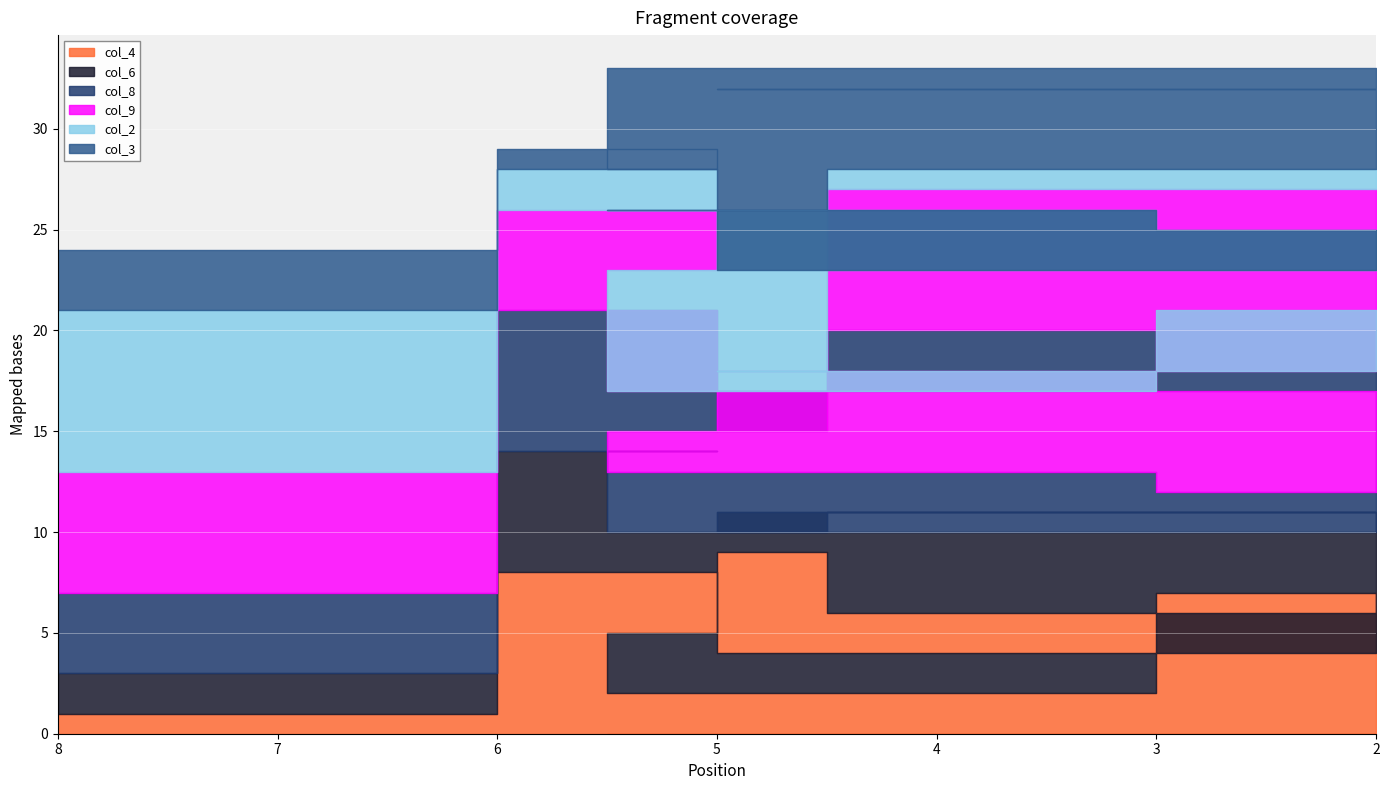

What is the highest value of the col_9 series?

9